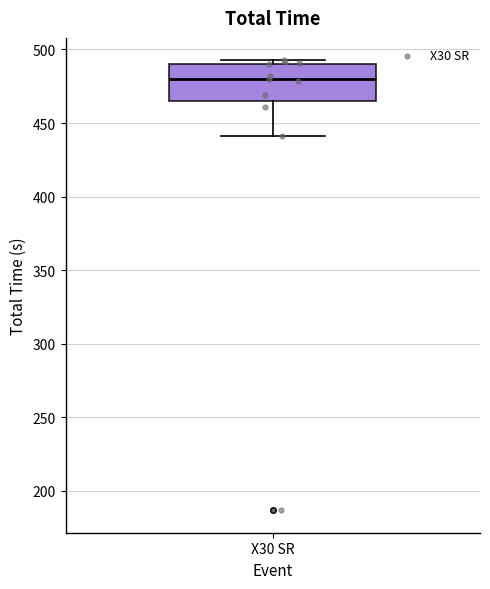

Read this box plot against the y-axis: the position of the median line, the range covered by the box, and the ends of both whiskers. The values are not printed on the chart, so give them approximately, as read against the axis.

median 480, box 465 to 490, whiskers 440 to 495